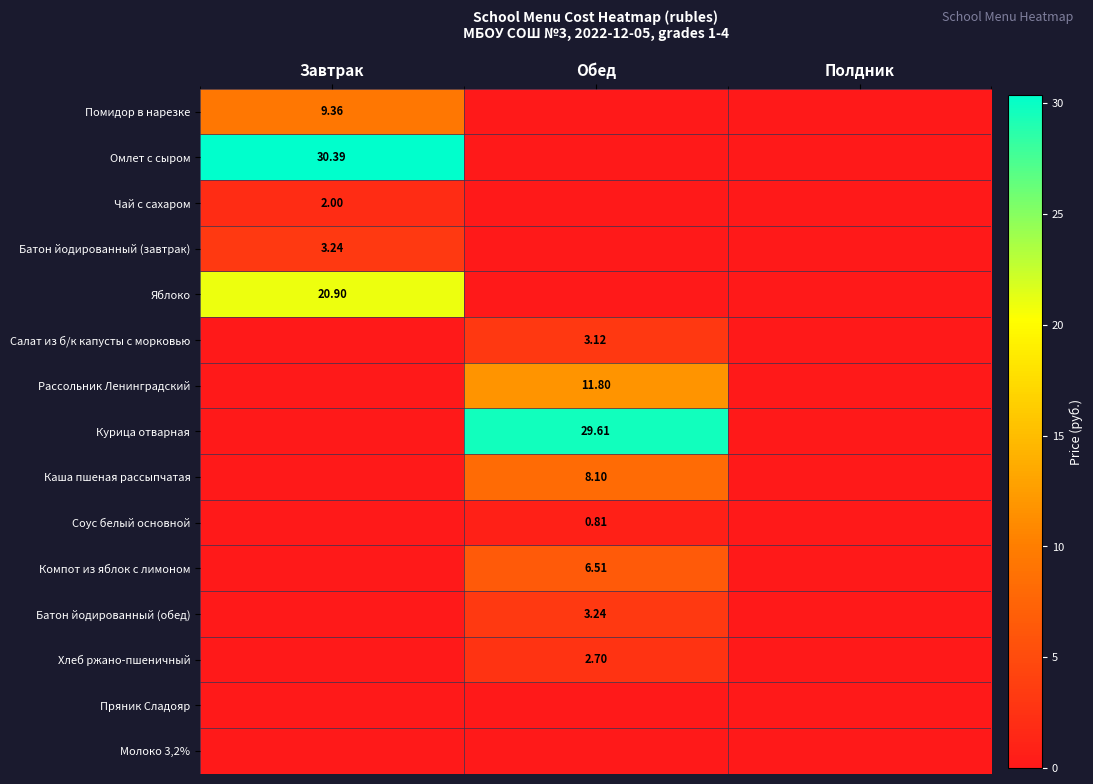

At how many categories does at least one series exceed 14?

2